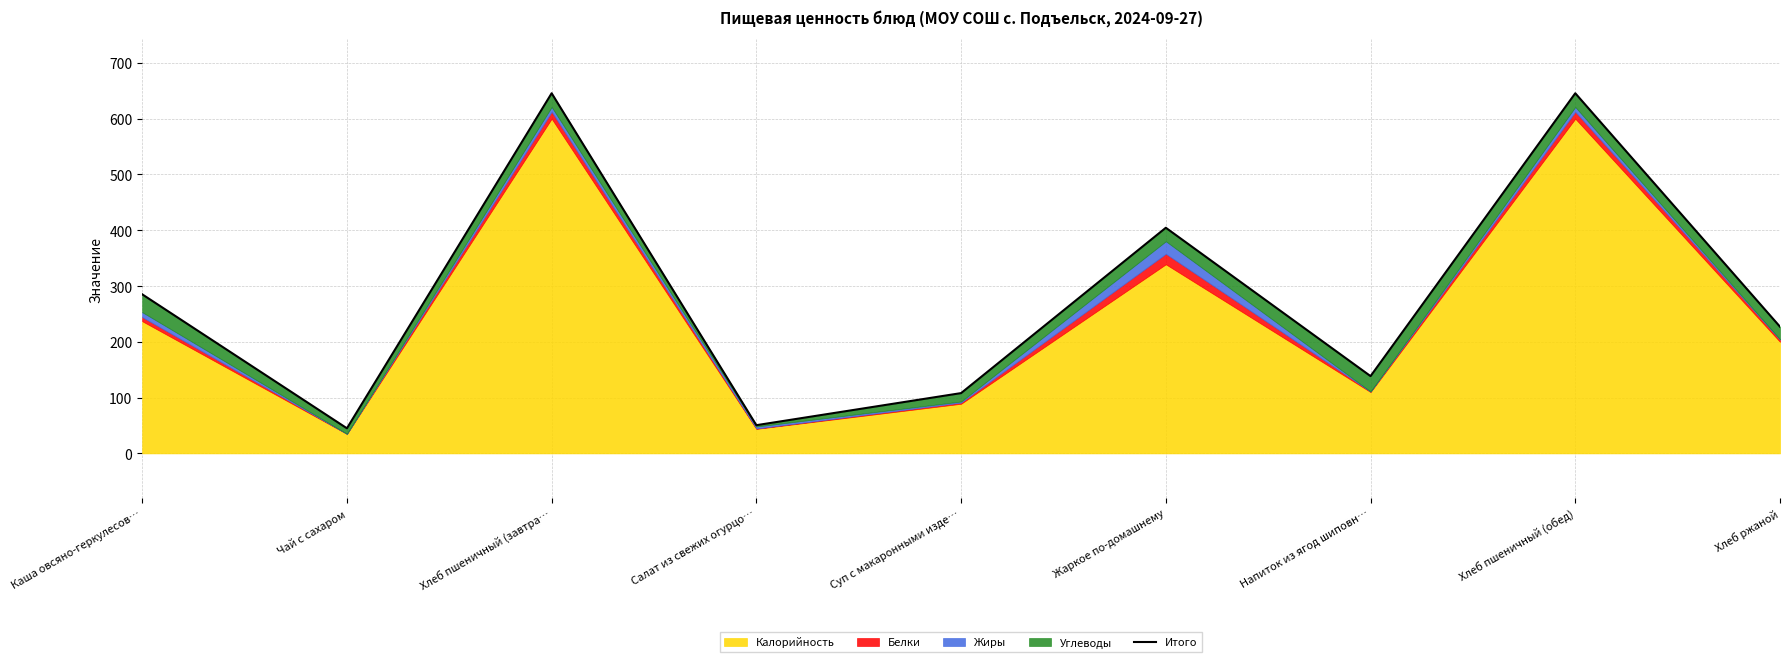

Where does the data first go above 227?

Каша овсяно-геркулесов…